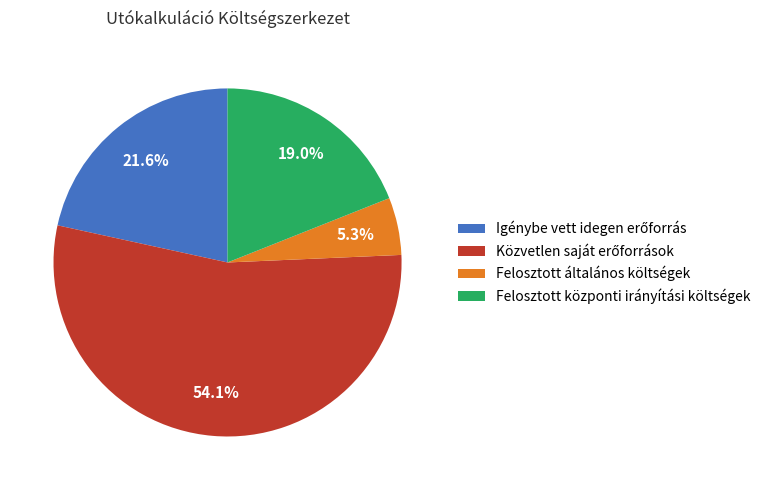

Count the number of slices in the pie.

4